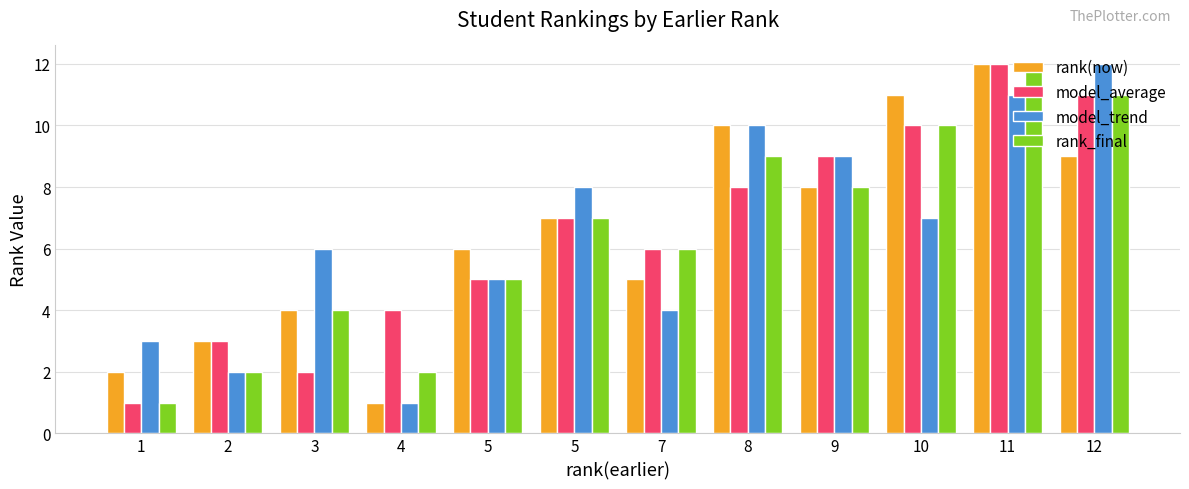

How many bars are there in total?

48